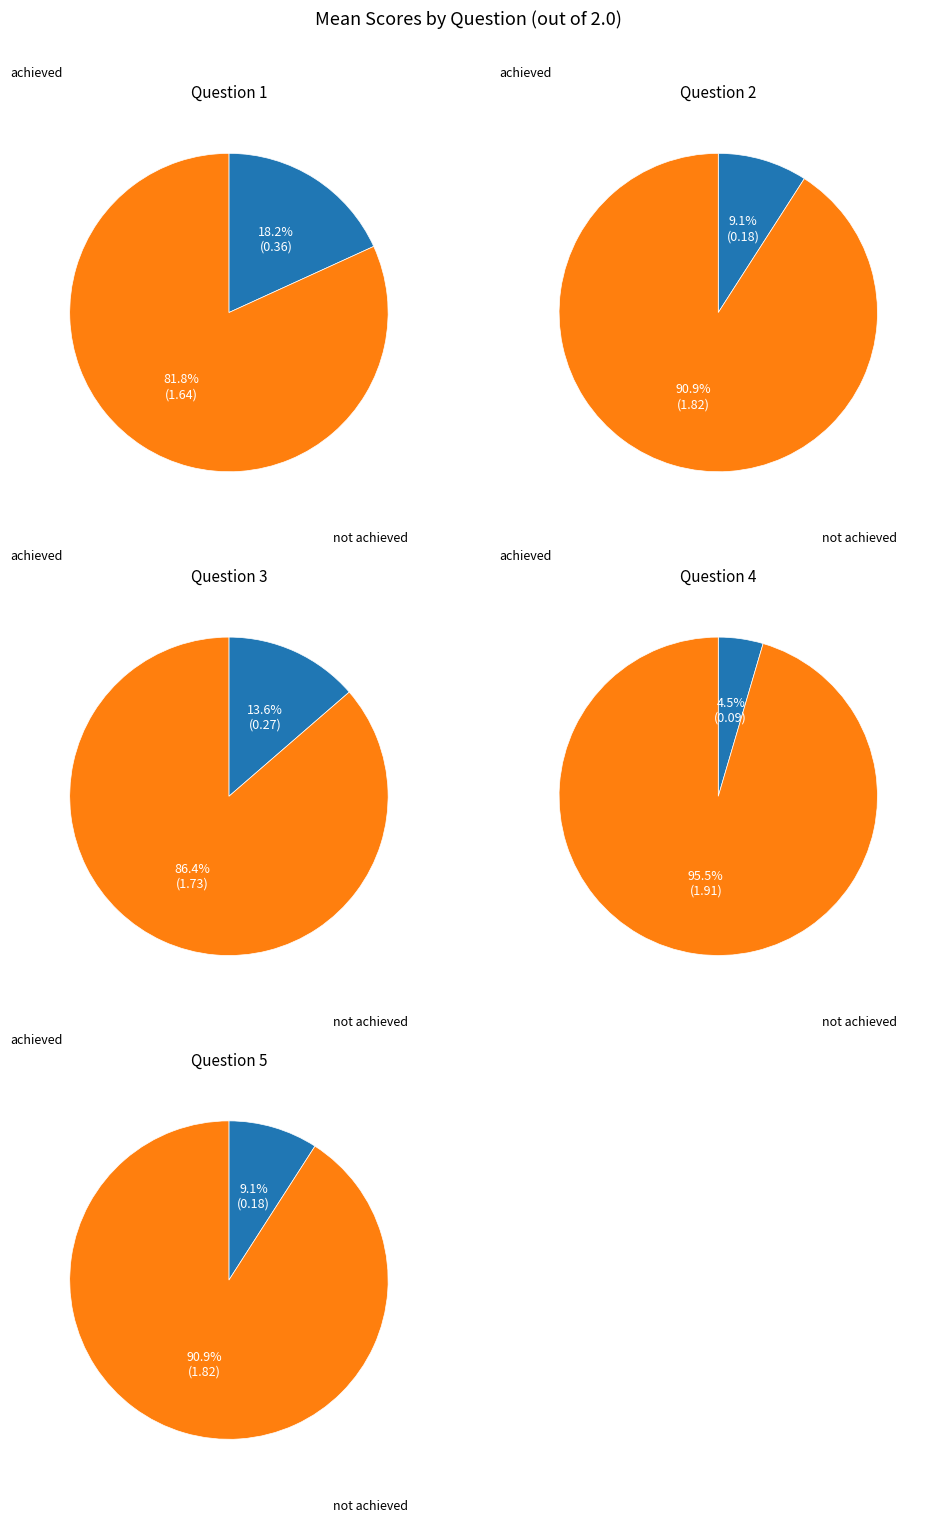

What is the largest slice in the pie chart?

4